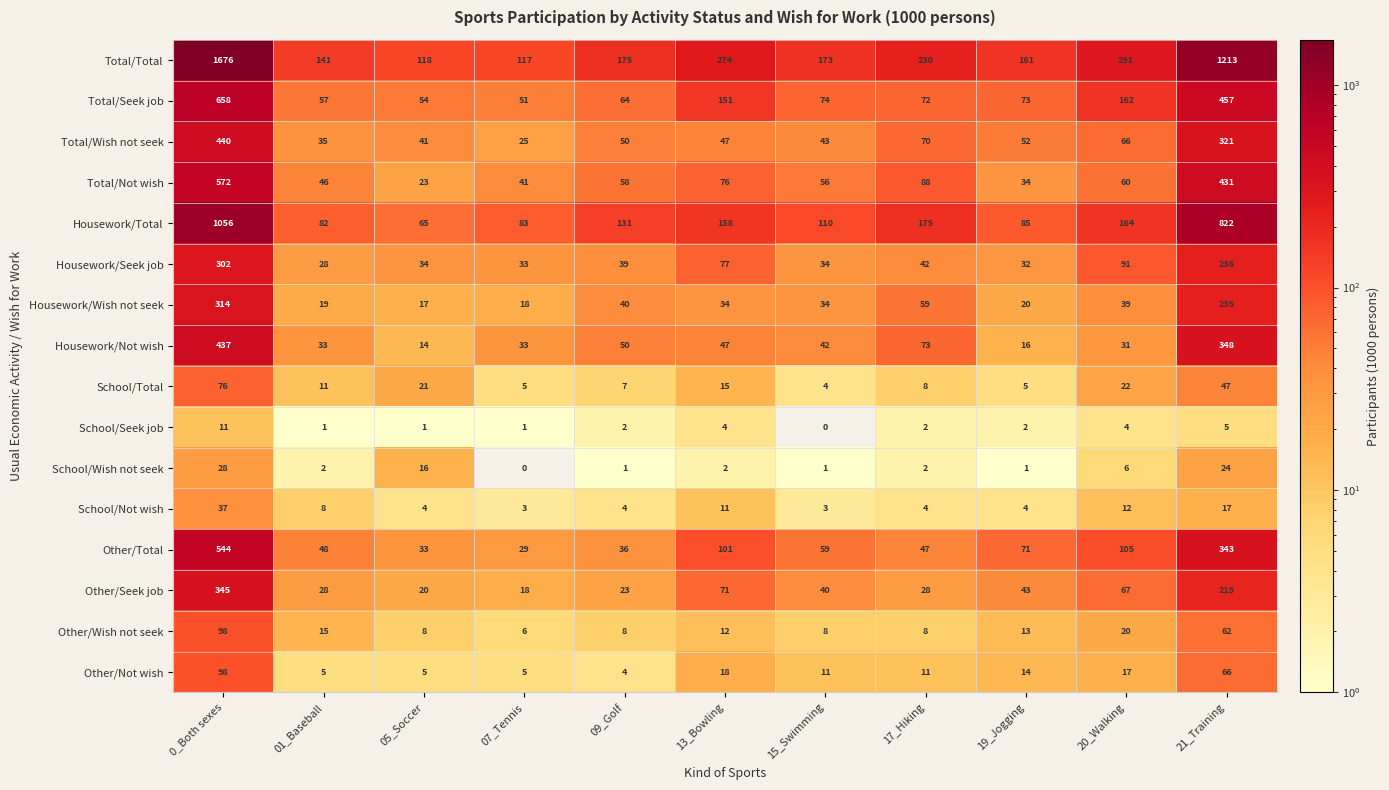

What is the spread (max minus min) of values at 13_Bowling?

272